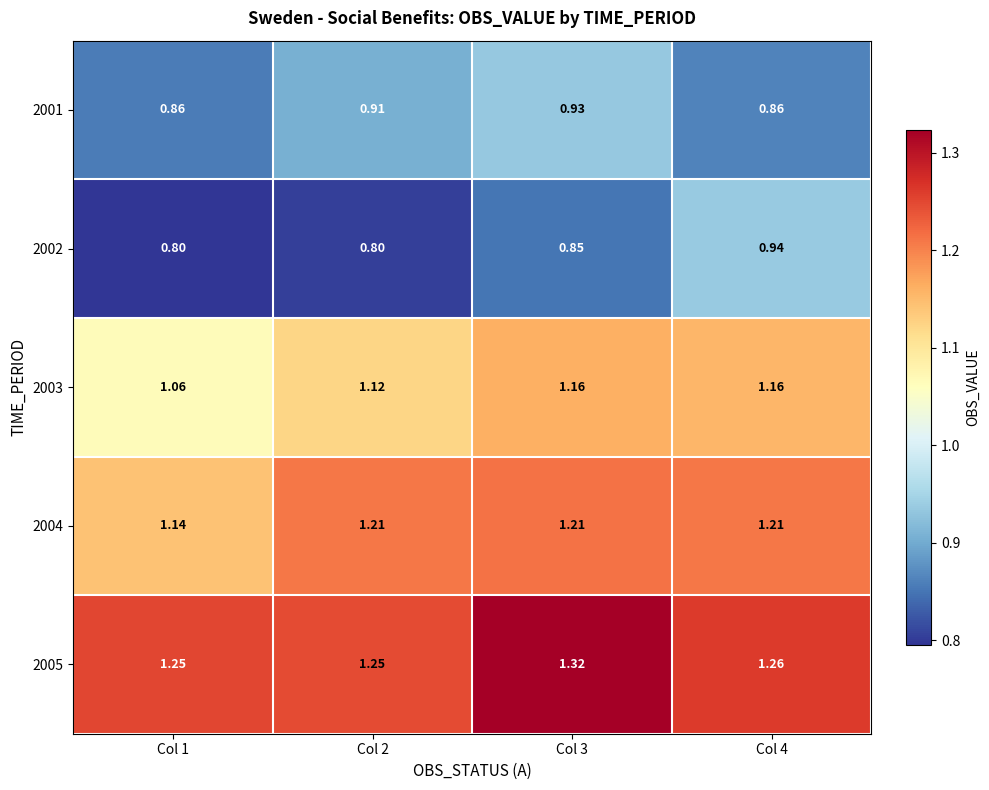

List the series in order of their peak value, highest first.

2005, 2004, 2003, 2002, 2001